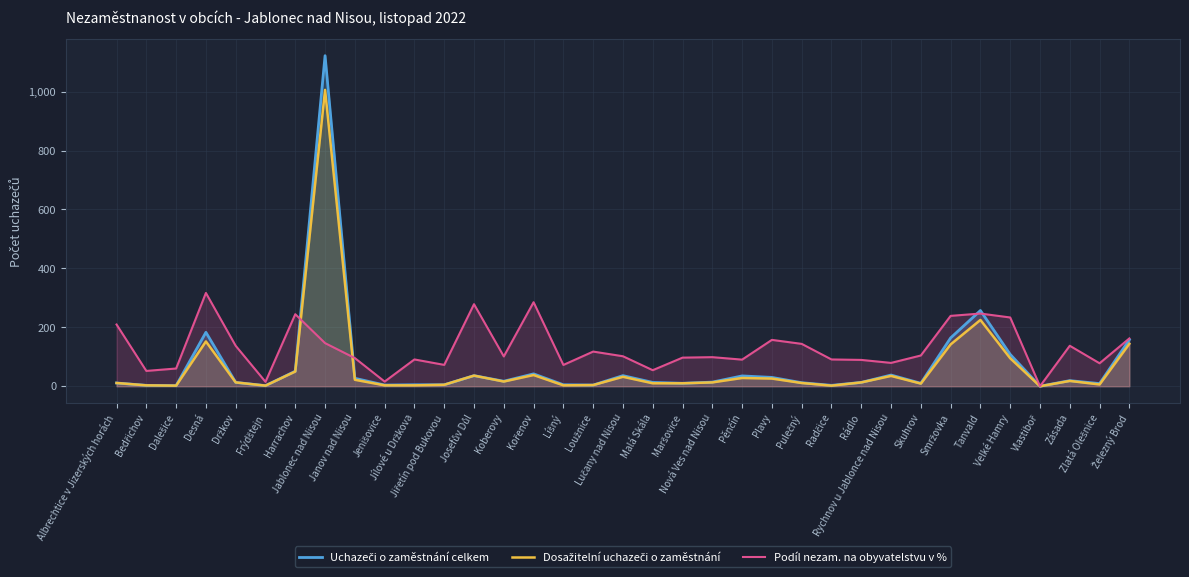

Which series has the largest total across all categories?

Podíl nezam. na obyvatelstvu v %